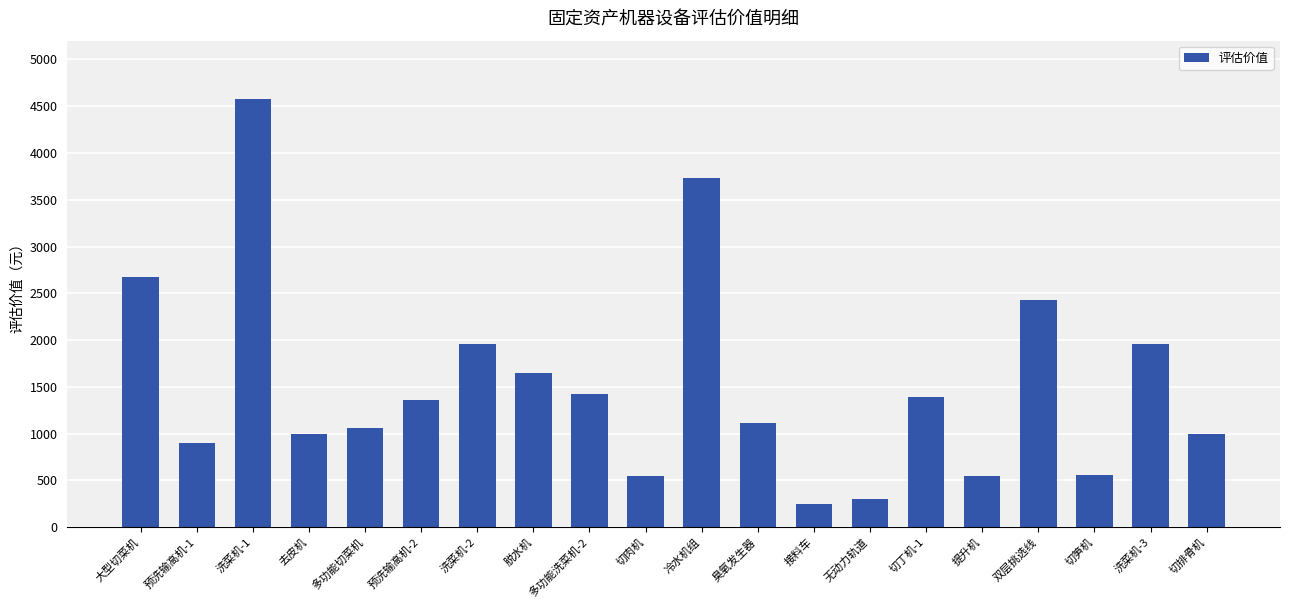

Between 脱水机 and 提升机, which is larger?

脱水机